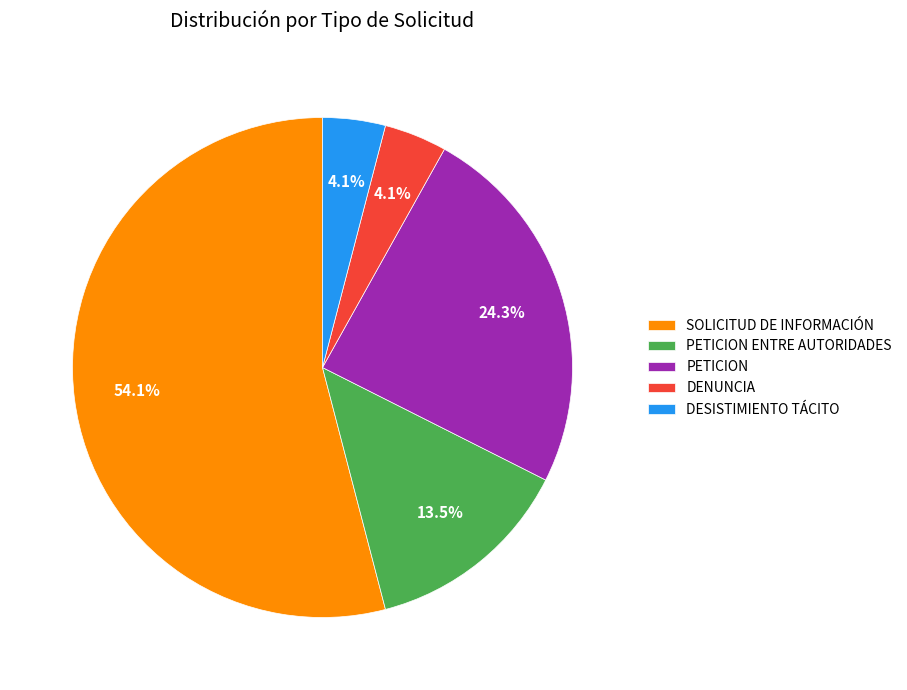

Does any single category account for the majority?

Yes